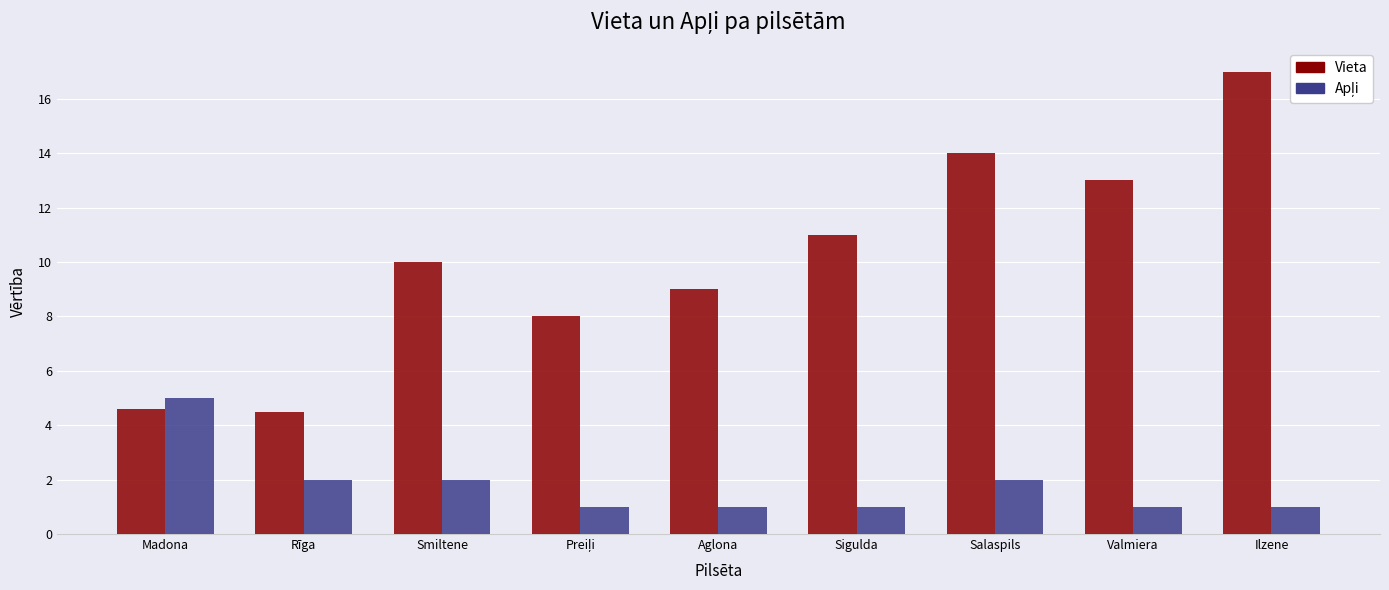

What is the sum of the Vieta values at Sigulda and Rīga?

15.5